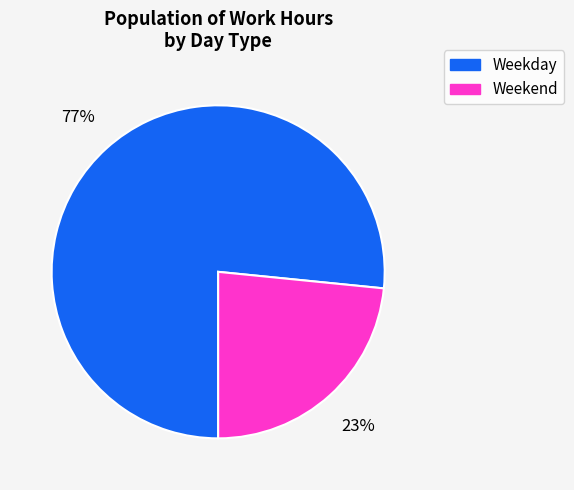

To the nearest percent, what is the average slice percentage?

50%